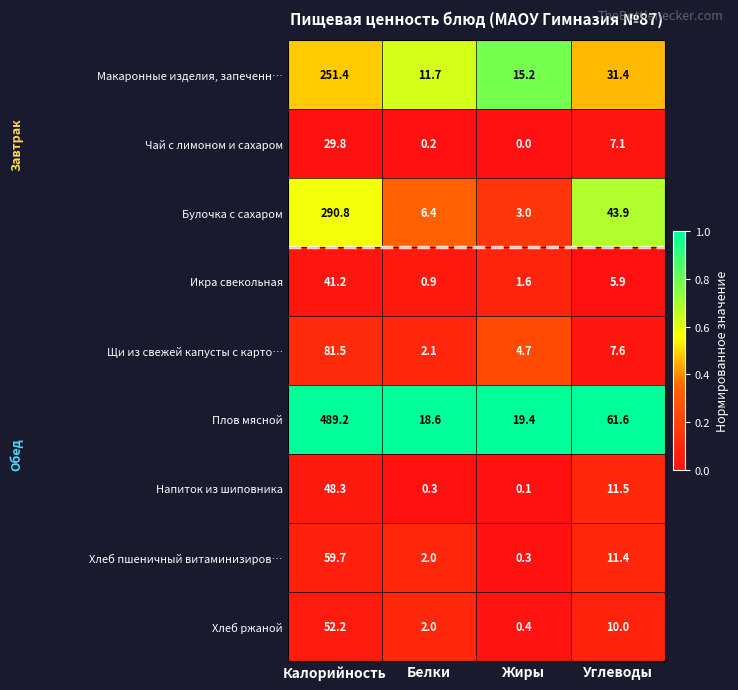

Which series has the largest range (max minus min)?

Плов мясной